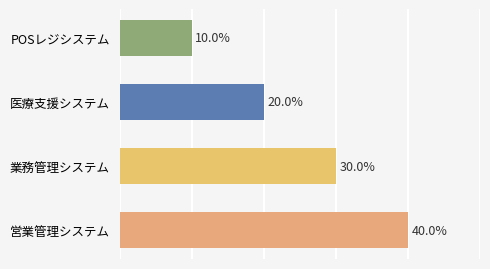

Does the chart contain any negative values?

No